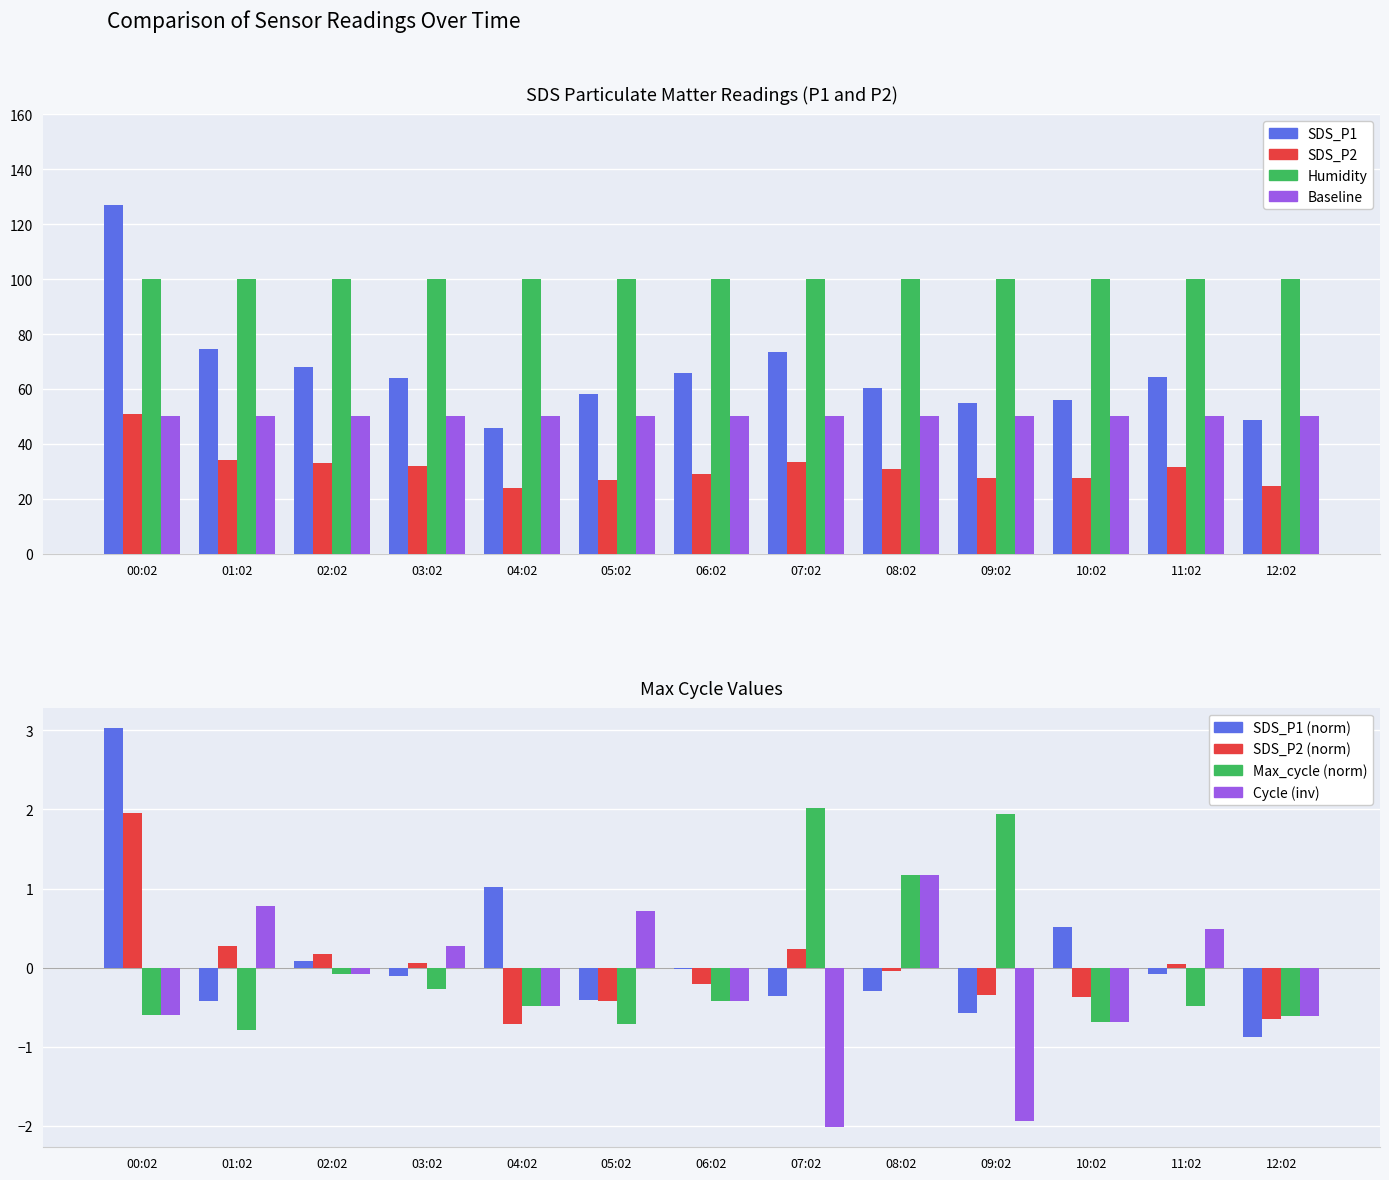

What is the value of the SDS_P1 bar at the 8th from the left?

73.4